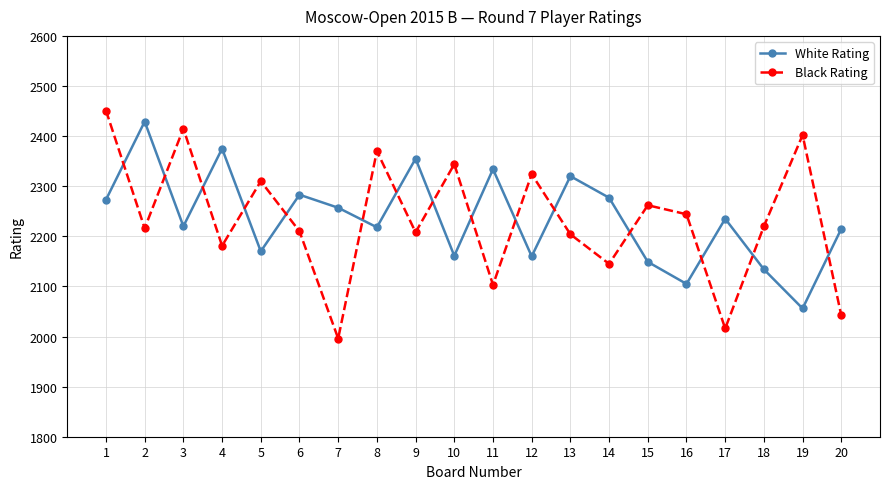

Is the value of White Rating at 15 greater than the value of Black Rating at 17?

Yes